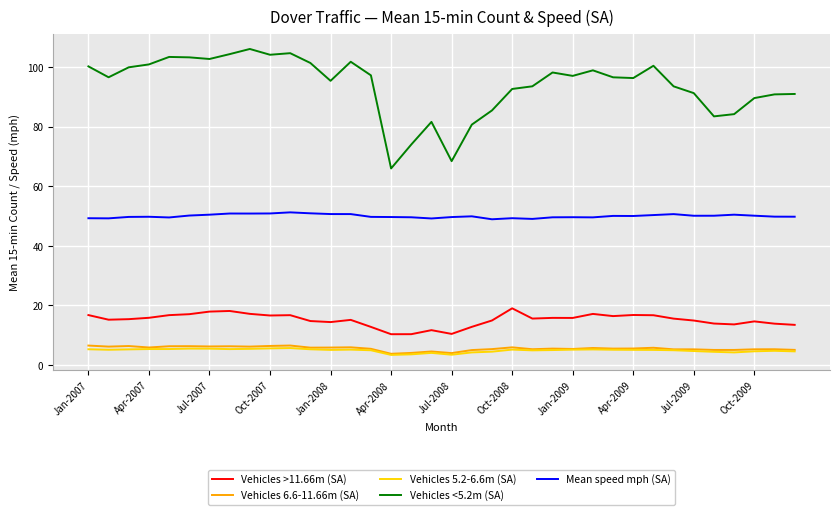

True or false: Vehicles 6.6-11.66m (SA) and Vehicles >11.66m (SA) intersect in this chart.

False